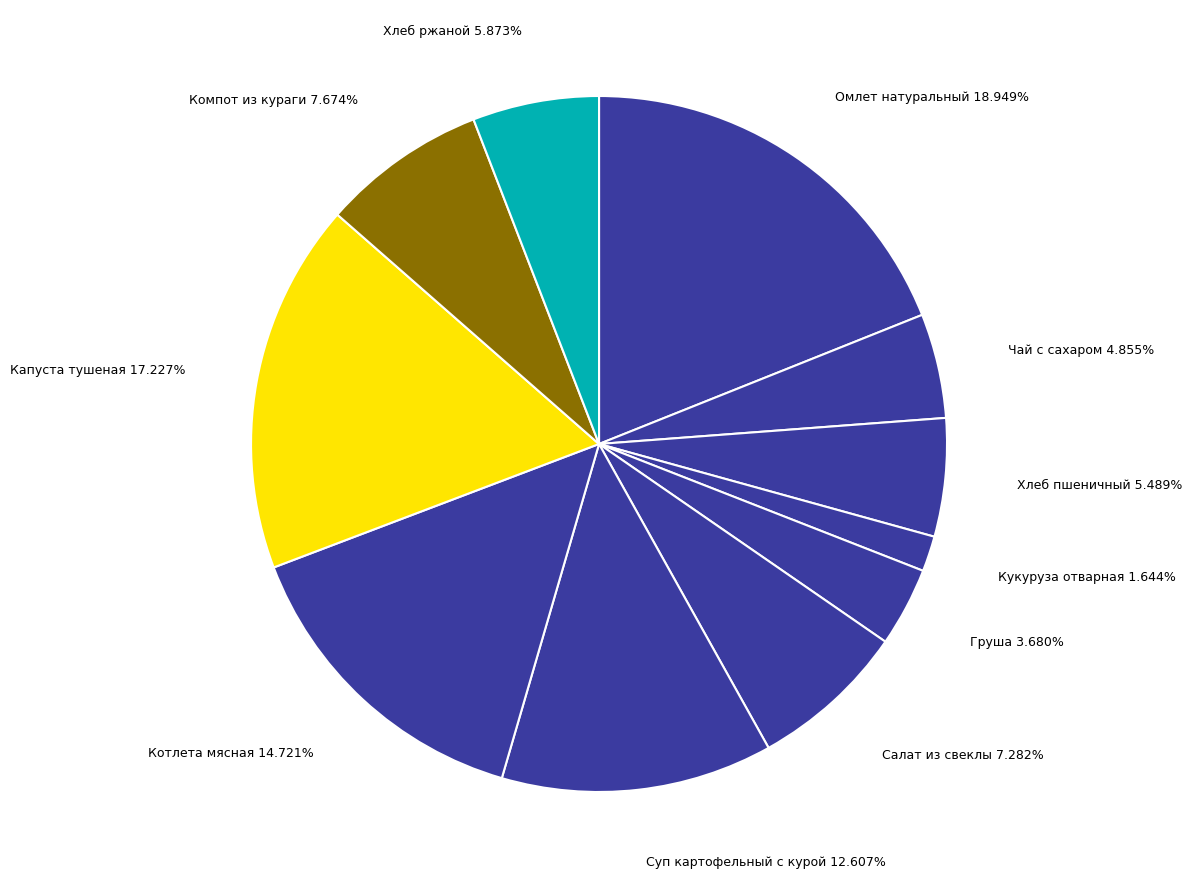

How many slices are in this pie chart?

11